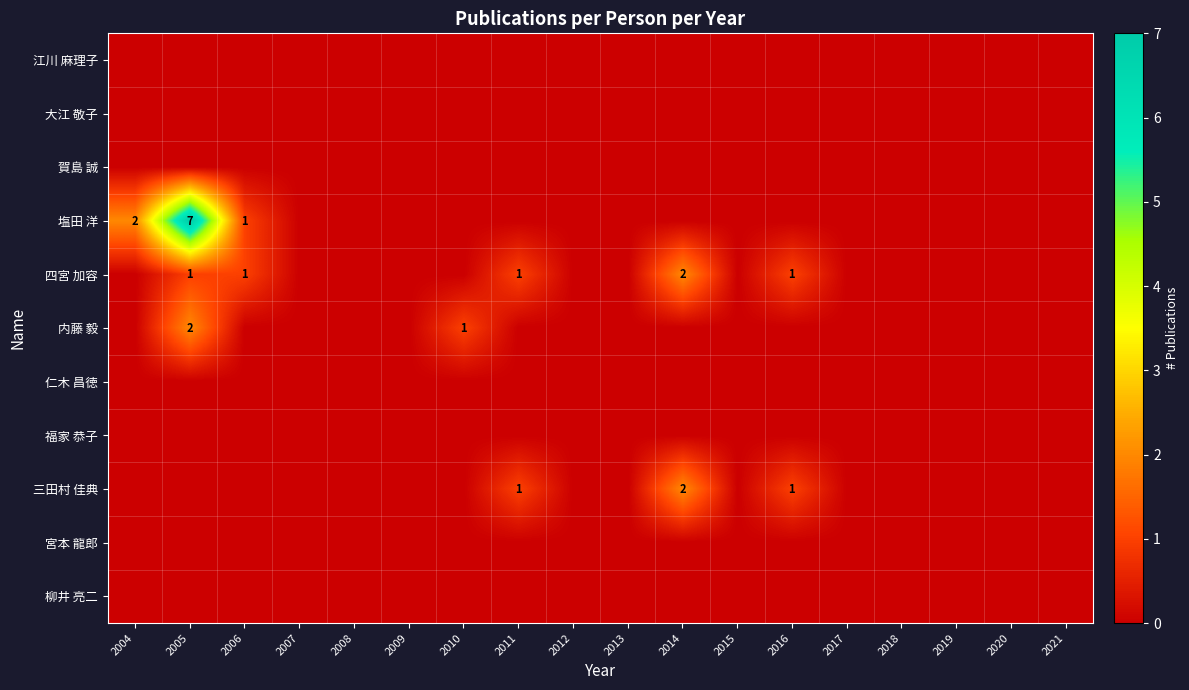

Is it true that 四宮 加容 equals 1 at 2006?

True